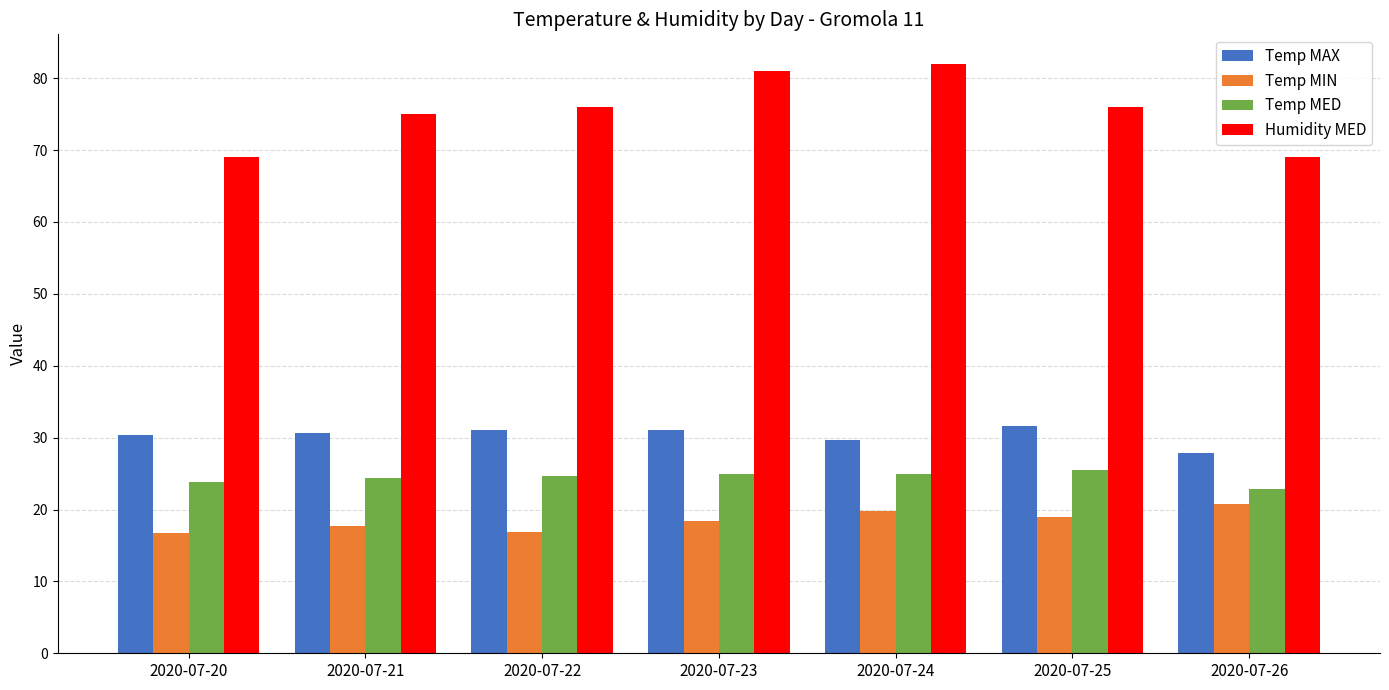

Which series has the largest total across all categories?

Humidity MED